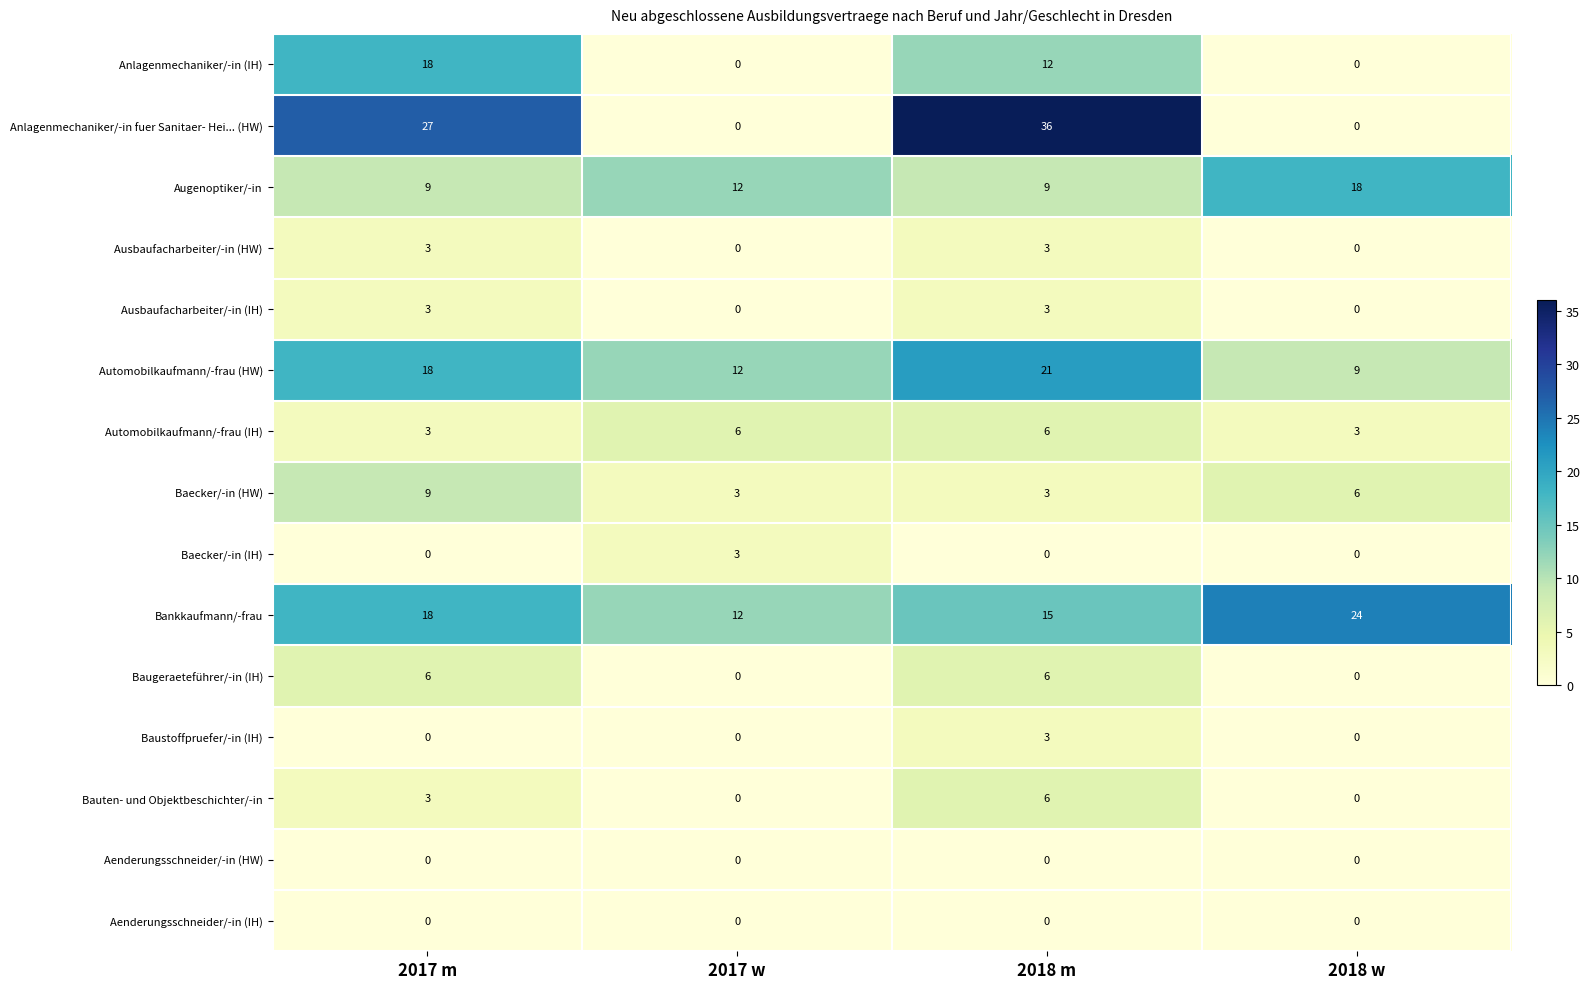

The value of Baecker/-in (IH) at 2017 w is 5. True or false?

False